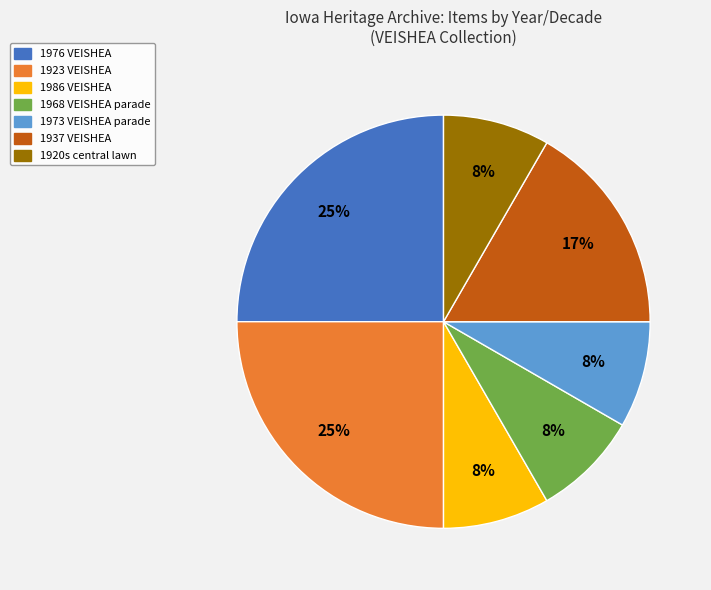

How many slices are in this pie chart?

7